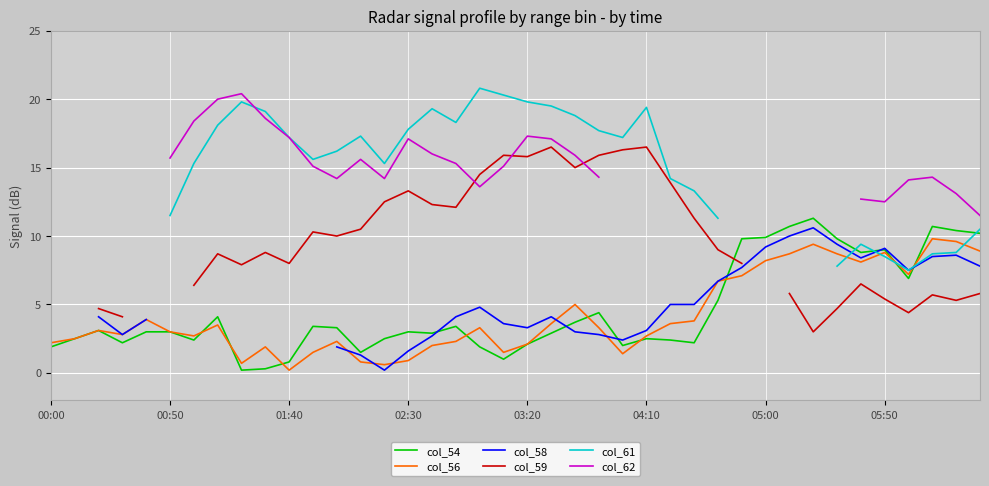

True or false: col_54 has a value of 2.1 at 03:20.

True